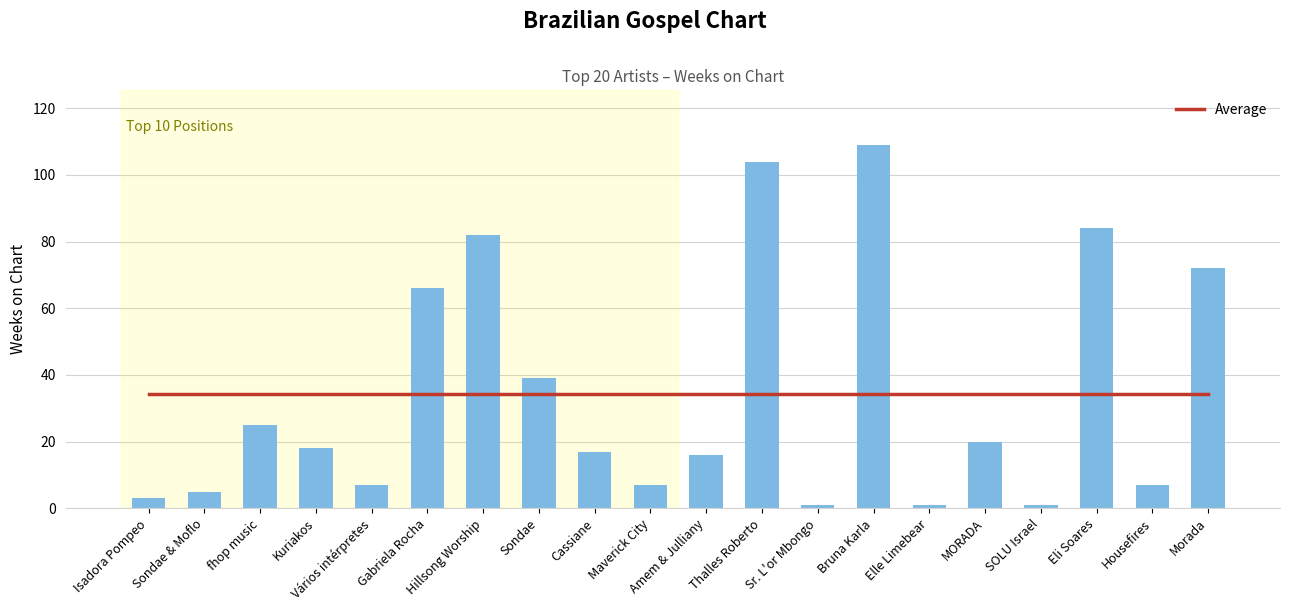

At which label does Average reach its minimum?

Isadora Pompeo